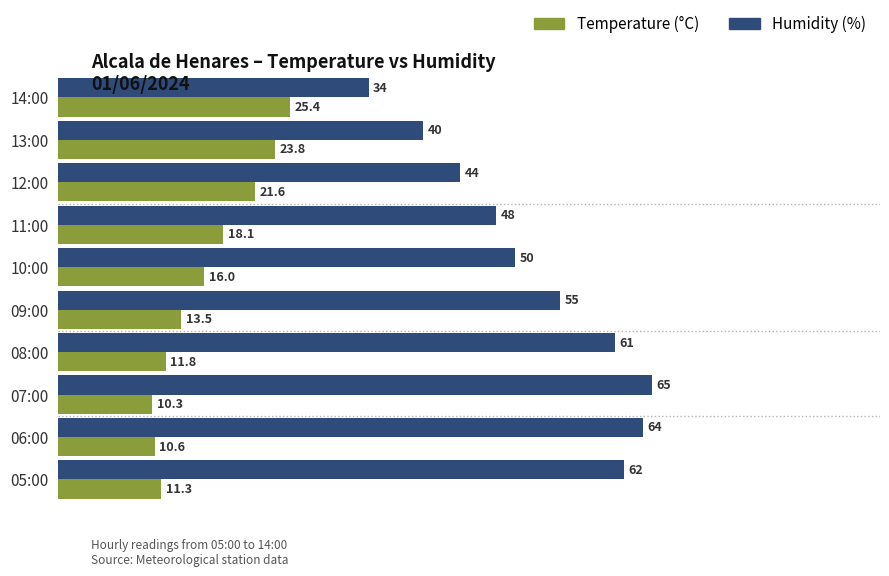

Count the number of categories in the chart.

10